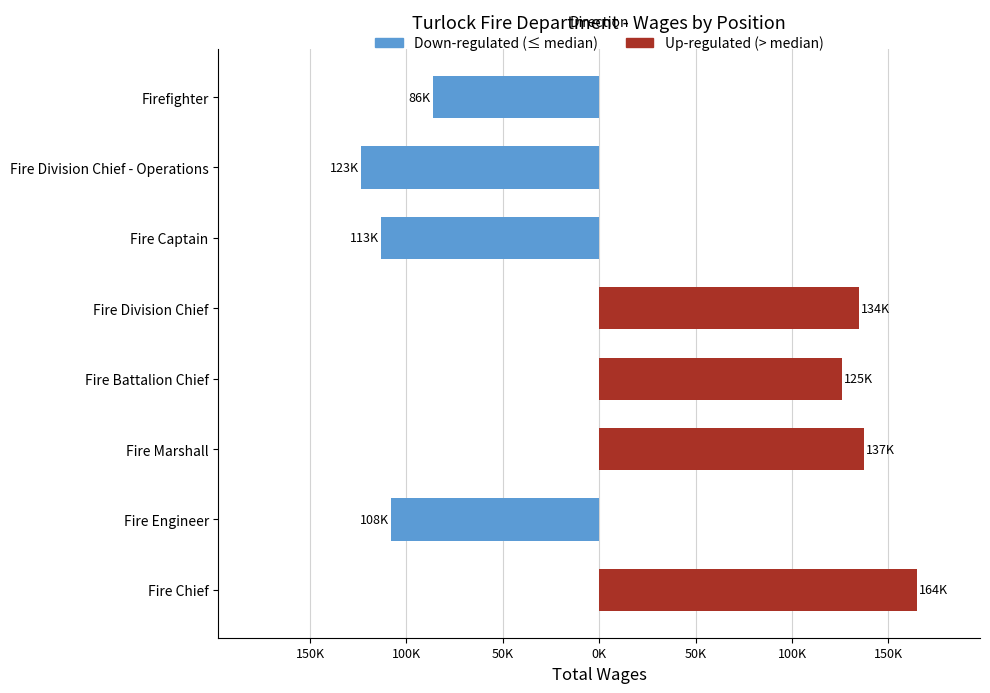

At Fire Captain, list the series in order from smallest to largest.

Down-regulated, Up-regulated